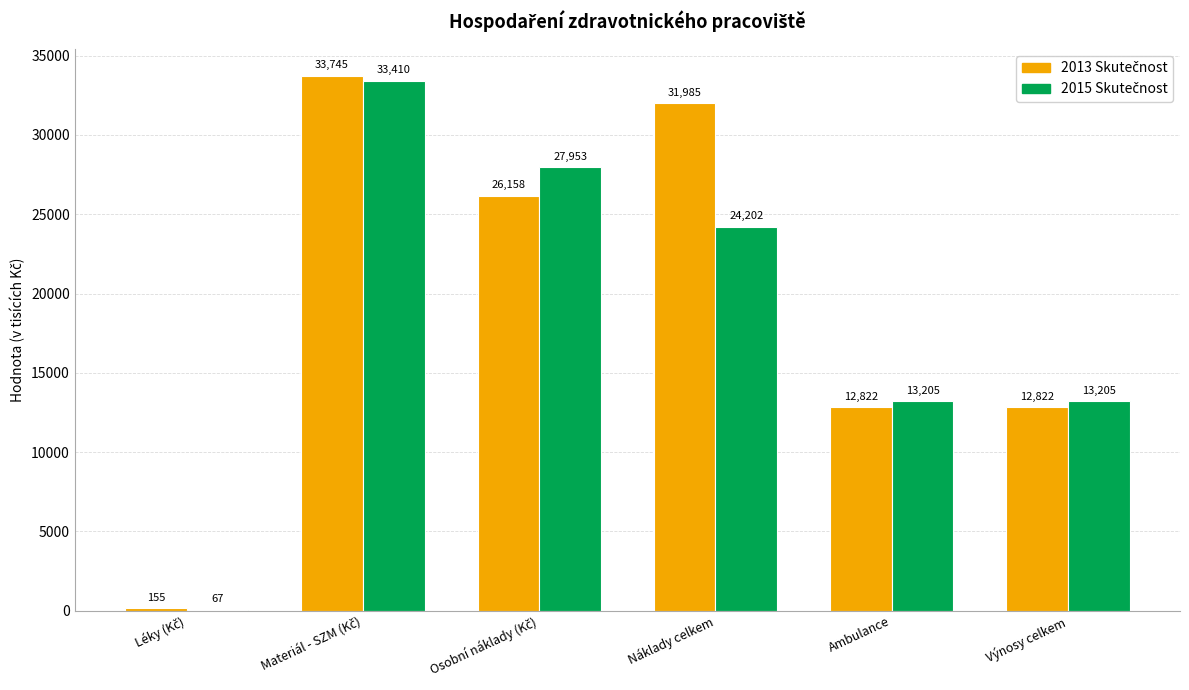

What is the greatest value displayed?

33744.9